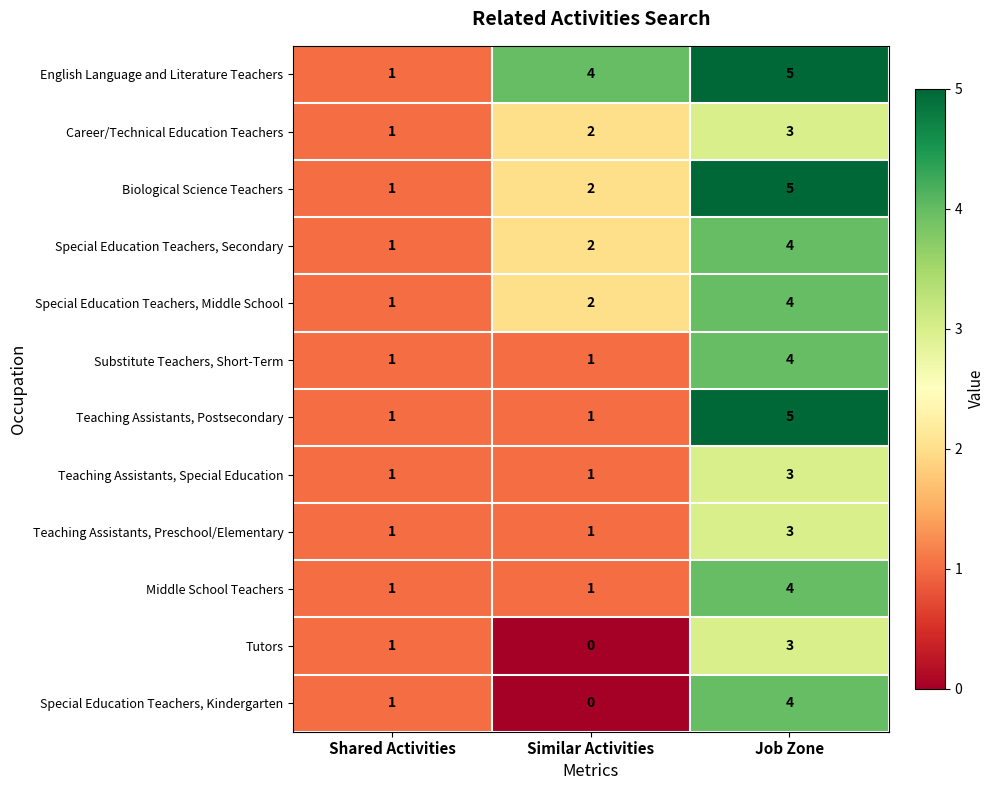

Rank the categories by Special Education Teachers, Middle School value from highest to lowest.

Job Zone, Similar Activities, Shared Activities